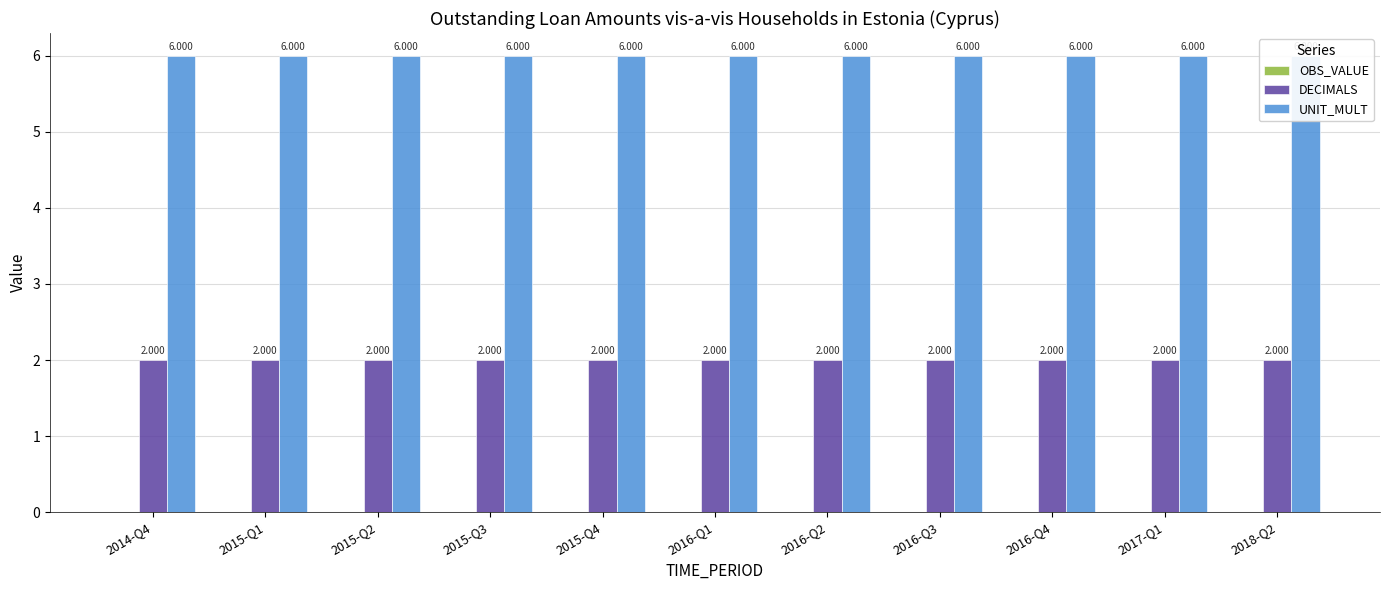

Reading right to left, transcribe all the data shown in this chart.

OBS_VALUE: 0	0	0	0	0	0	0	0	0	0	0
DECIMALS: 2	2	2	2	2	2	2	2	2	2	2
UNIT_MULT: 6	6	6	6	6	6	6	6	6	6	6